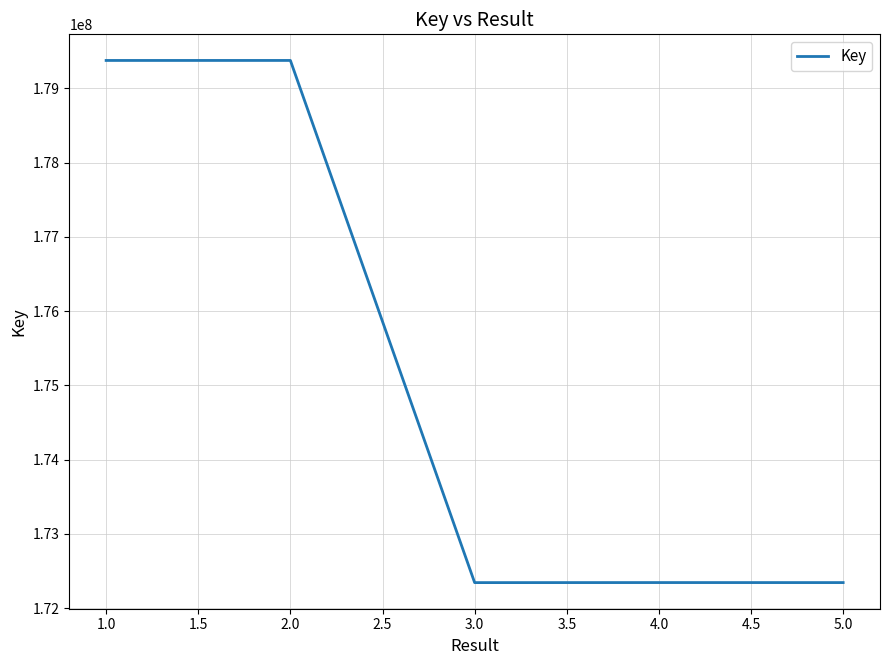

How many interior local valleys (lower than both neighbors) does the data have?

1